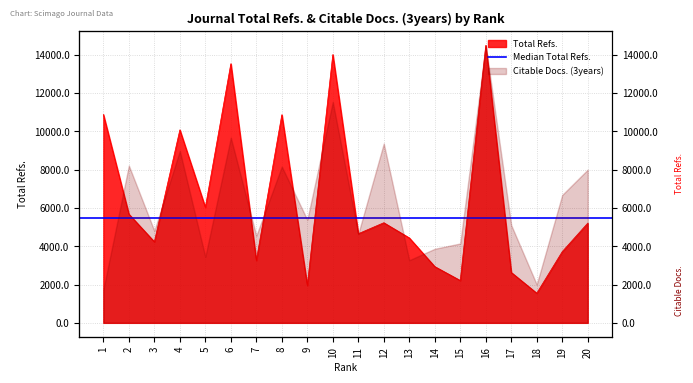

What is the difference between the values at 14 and 15?

726